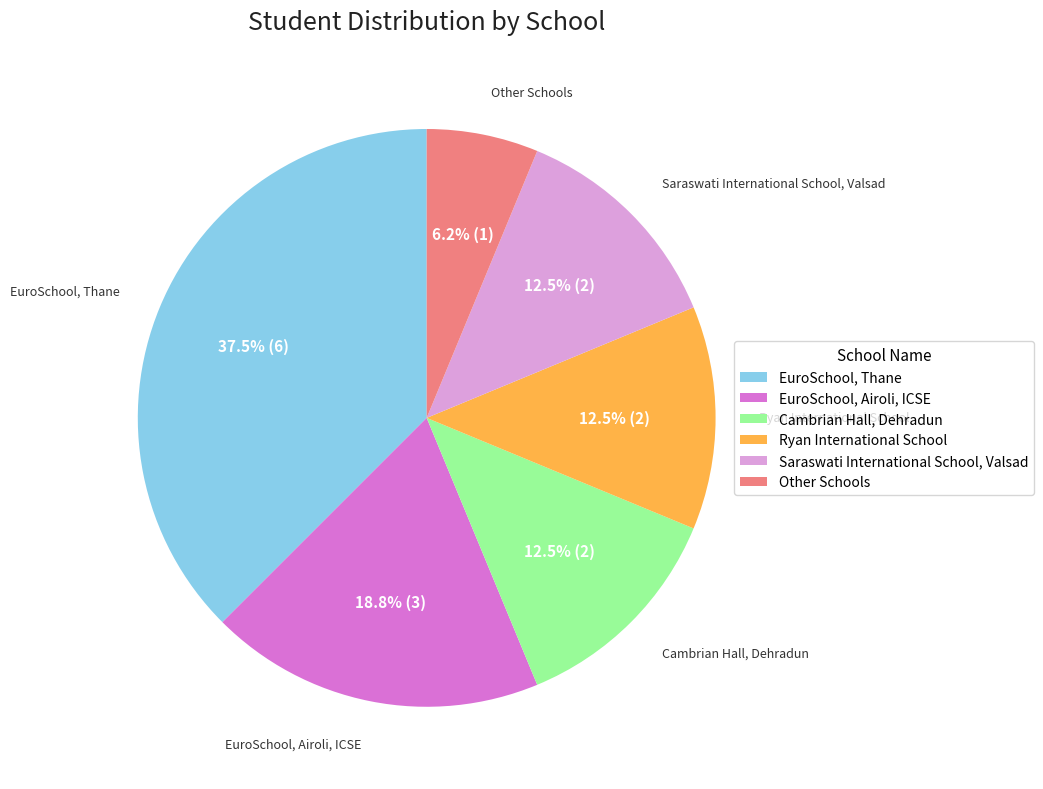

Is it true that Saraswati International School, Valsad is 1% of the pie?

False